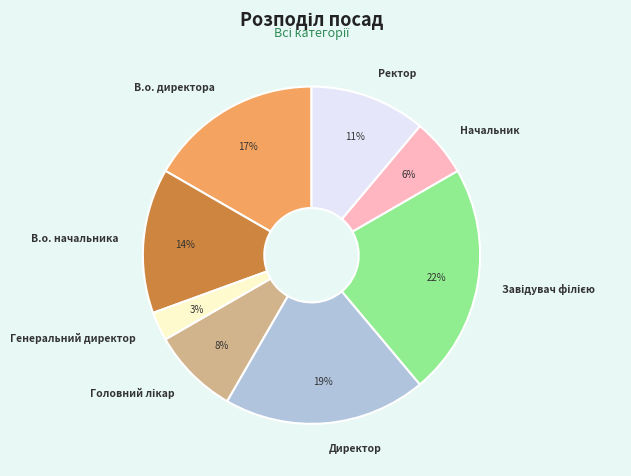

Which slice is the smallest?

Генеральний директор